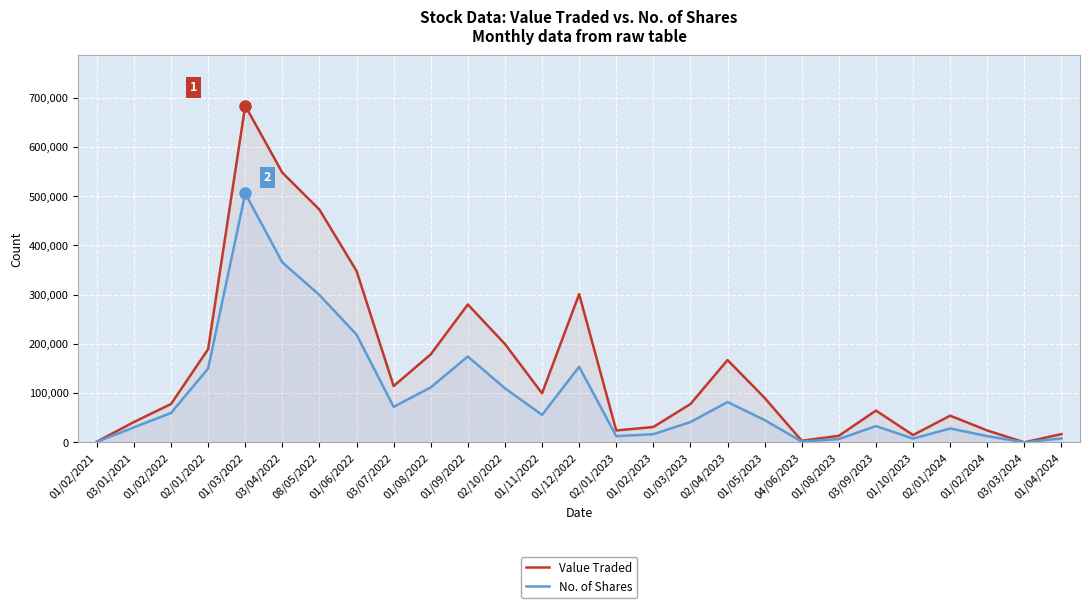

How many lines are shown in the chart?

2